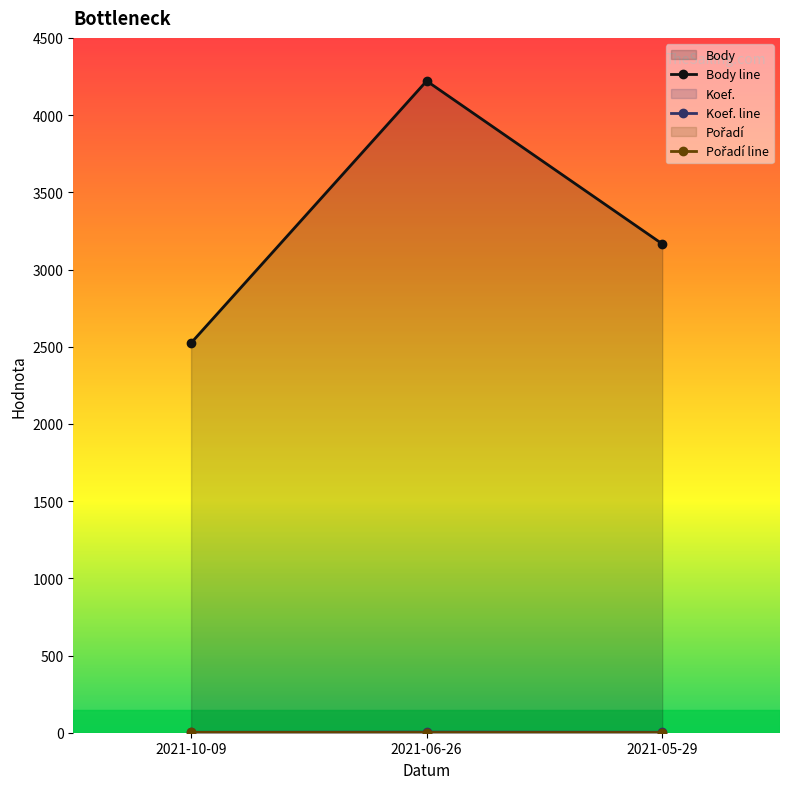

How many series are shown in this chart?

3